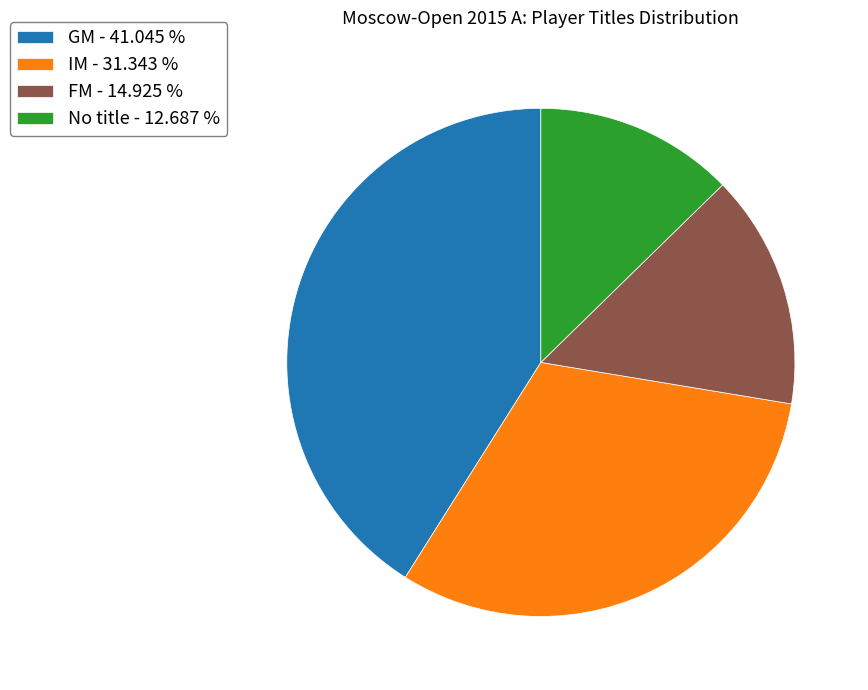

Which has a higher value, No title - 12.687 % or FM - 14.925 %?

FM - 14.925 %